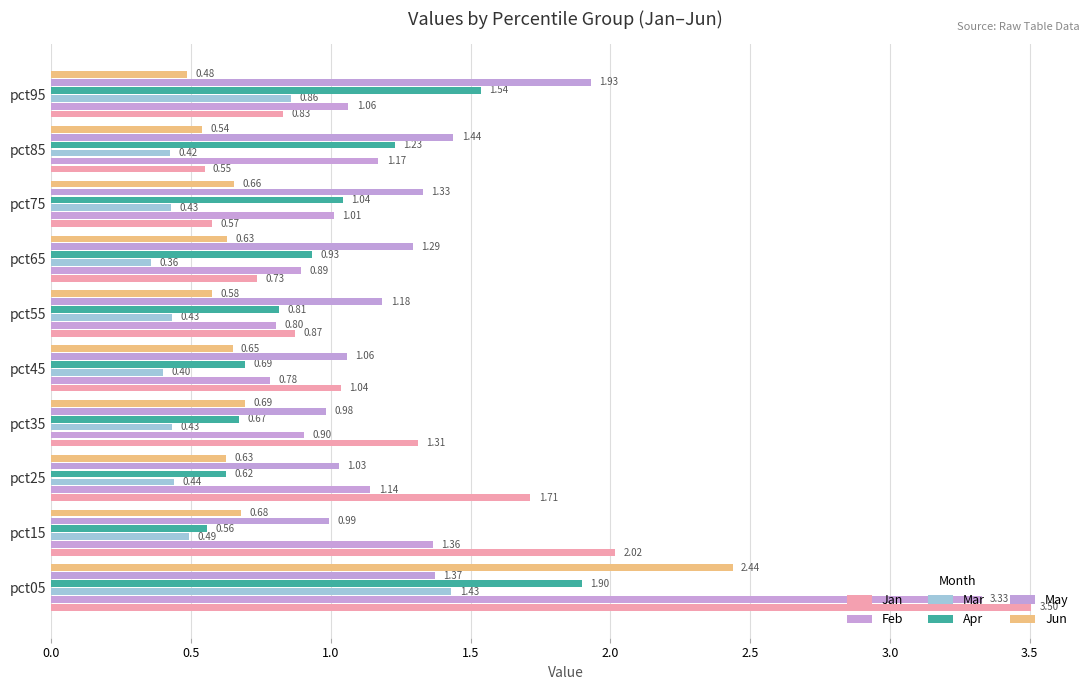

How many values in the Jan series are below 1?

5